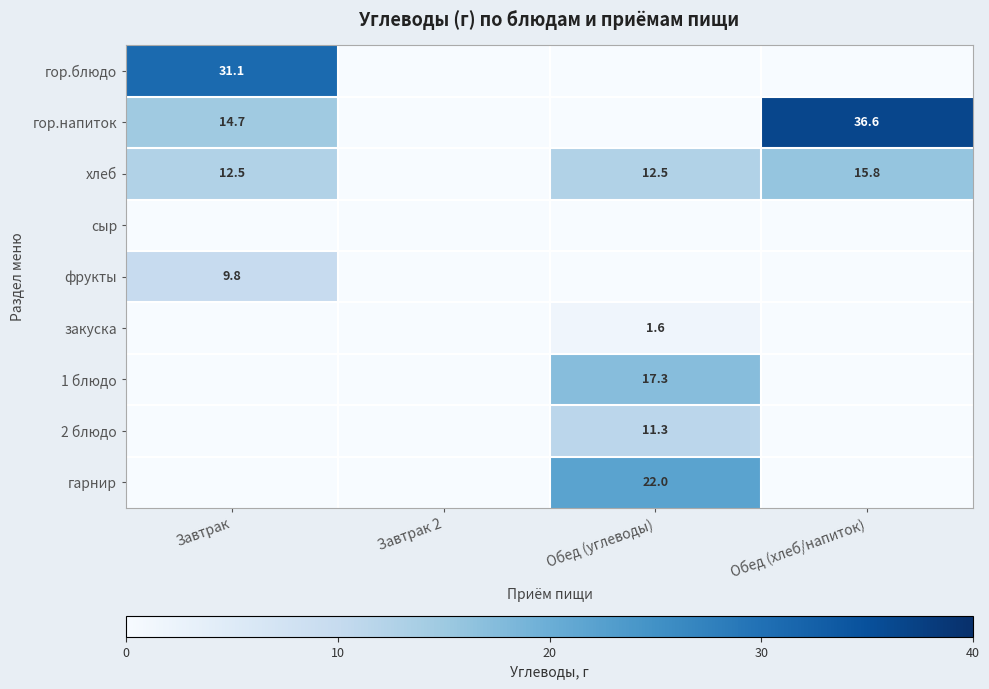

The value of хлеб at Обед (углеводы) is 12.5. True or false?

True